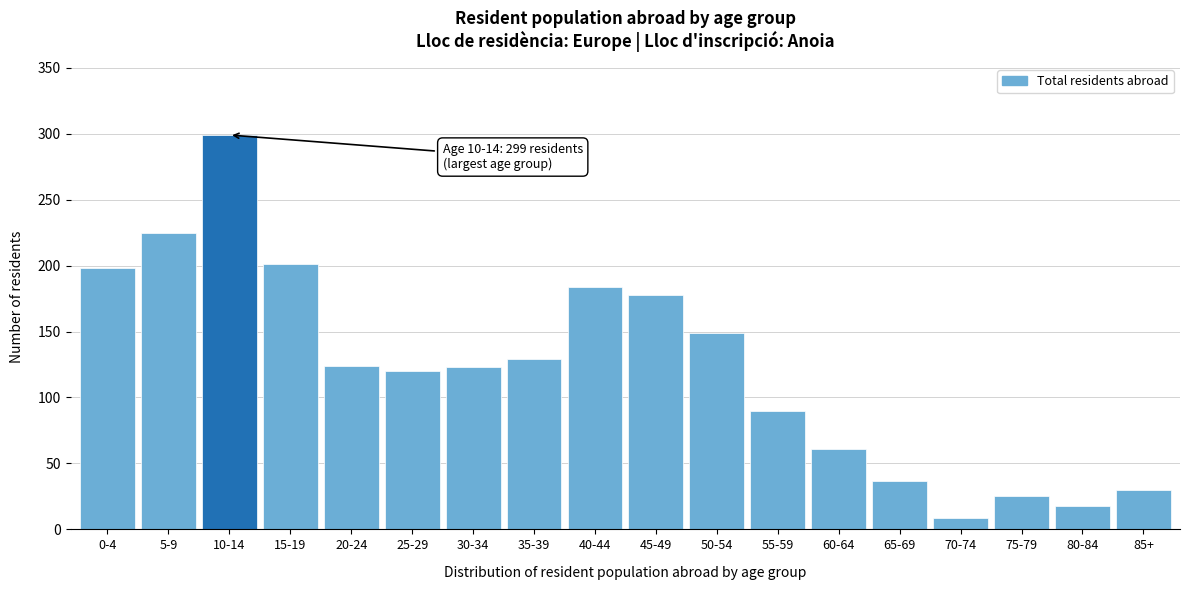

Which category has the lowest value across all series?

70-74